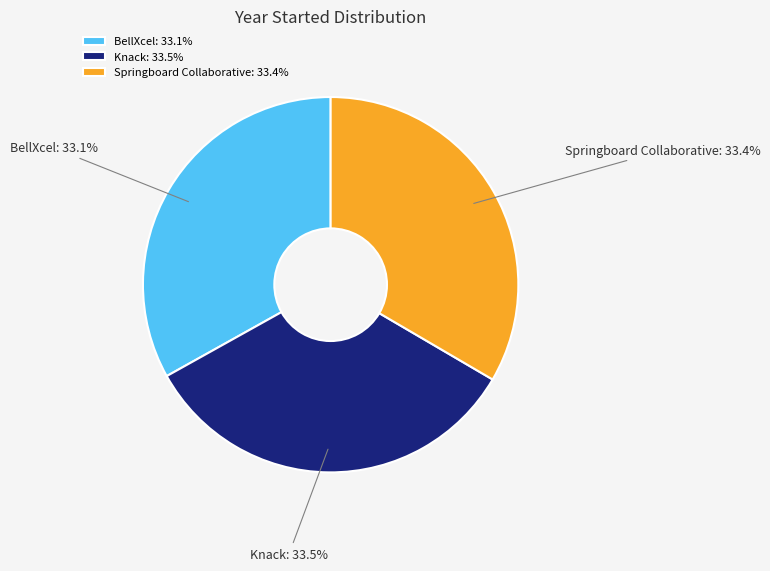

Does BellXcel account for over 50% of the chart?

No